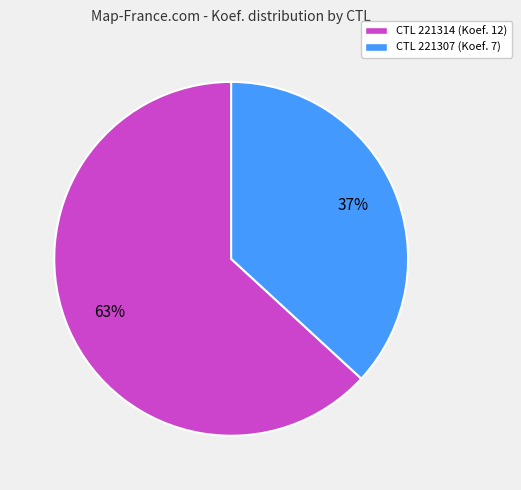

Is the sum of CTL 221314 (Koef. 12) and CTL 221307 (Koef. 7) greater than half?

Yes